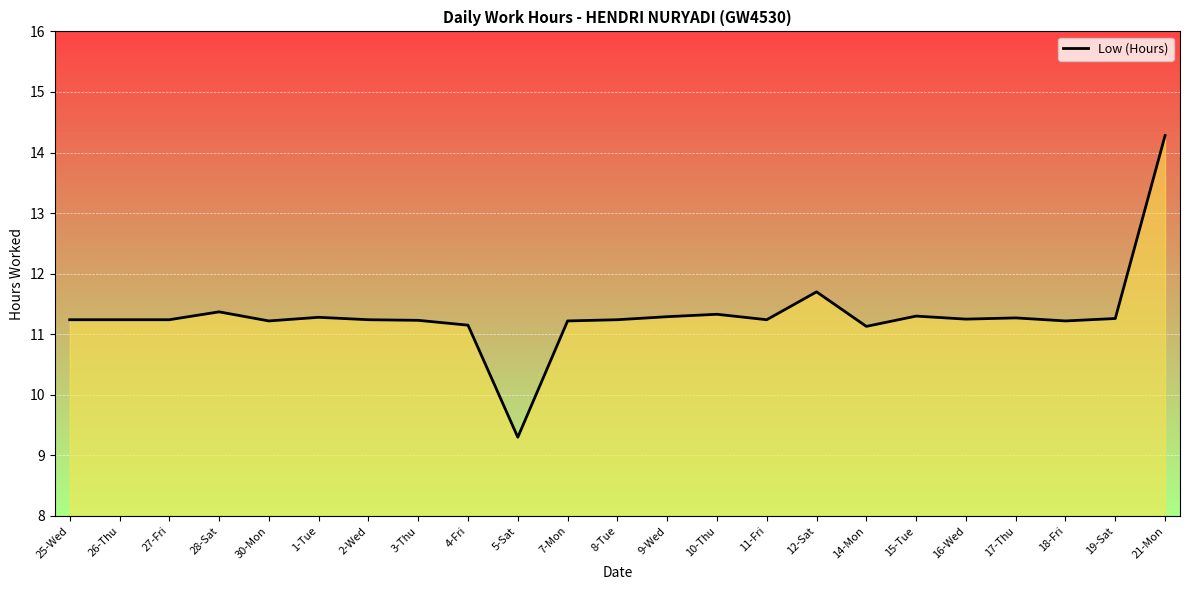

What position from the right is 15-Tue?

6